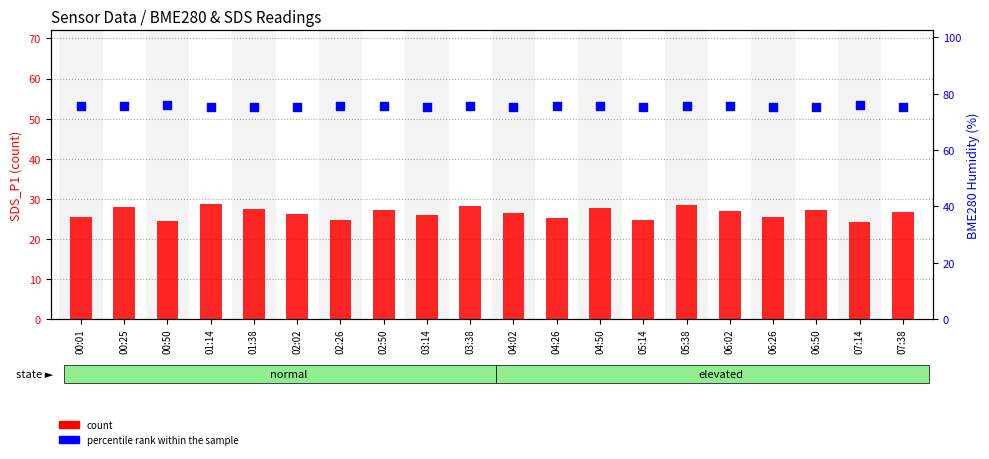

Is the value of percentile rank within the sample at 05:14 greater than the value of count at 02:26?

Yes